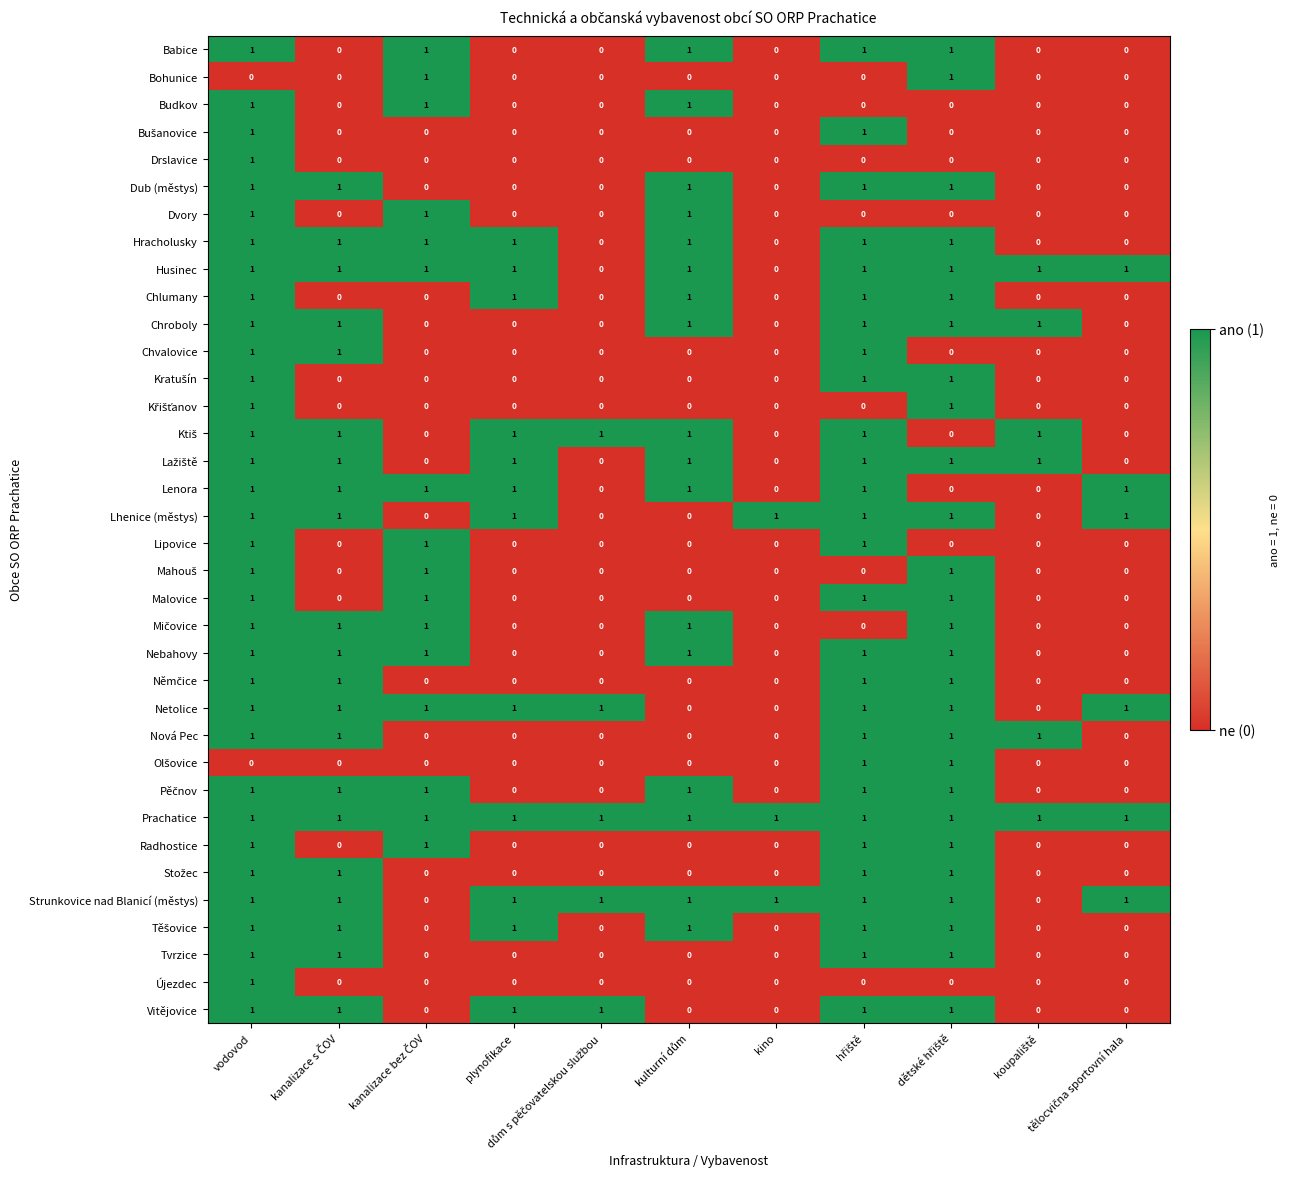

What is the sum of all Babice values?

5